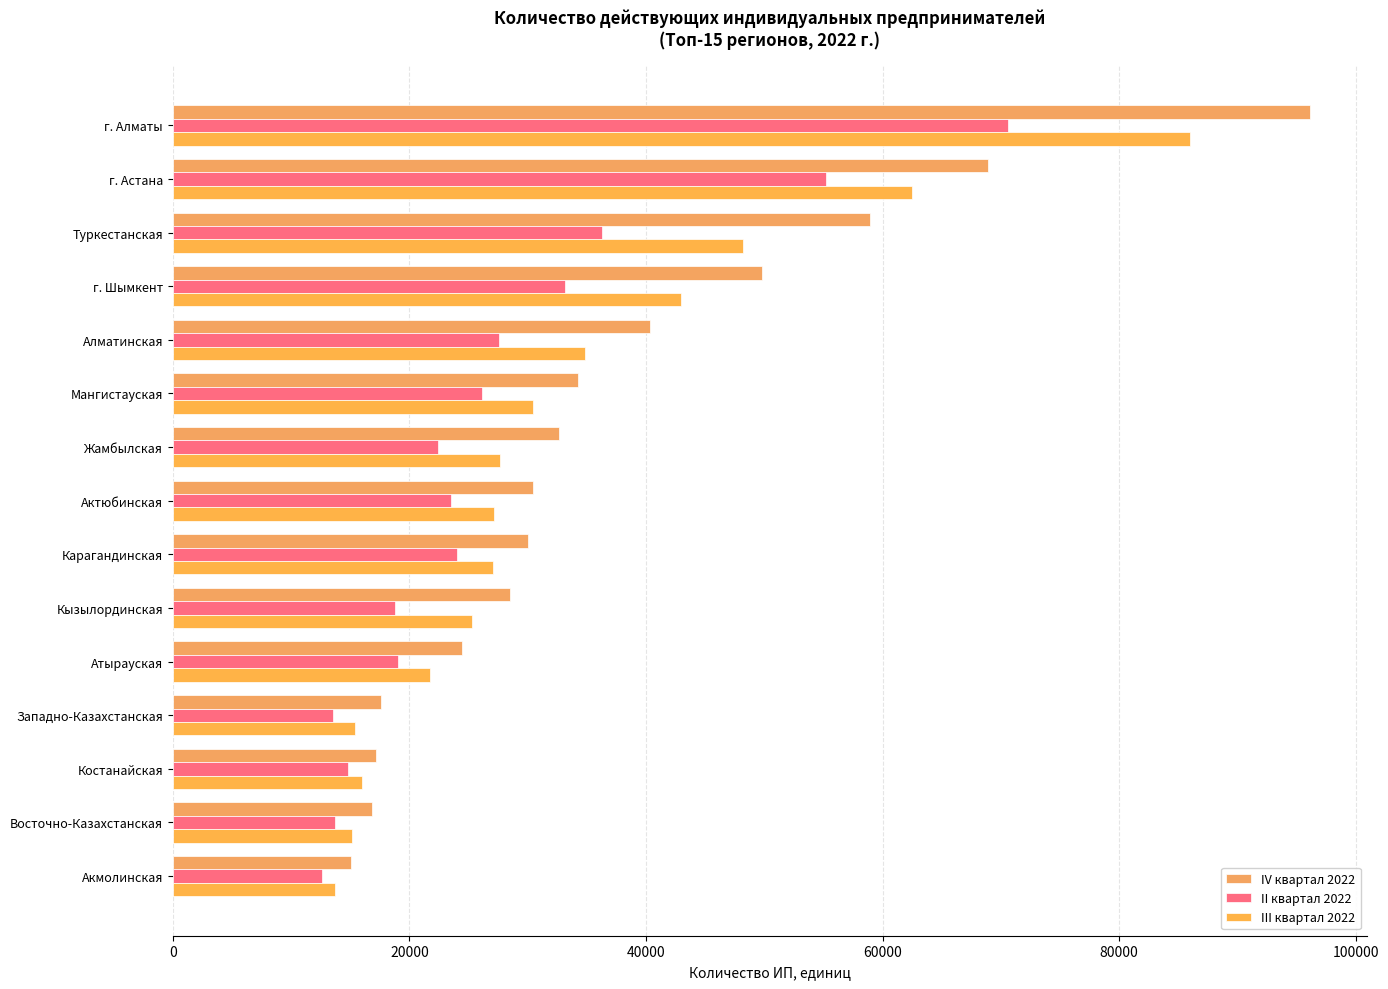

How many data points in II квартал 2022 are less than 23539?

7